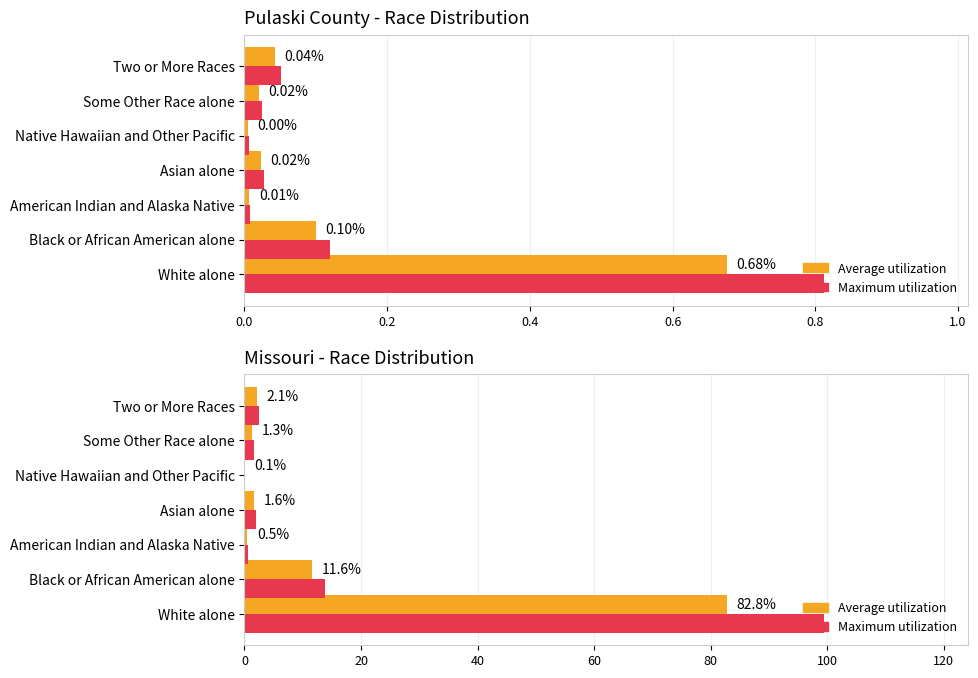

At how many categories does at least one series exceed 79?

1